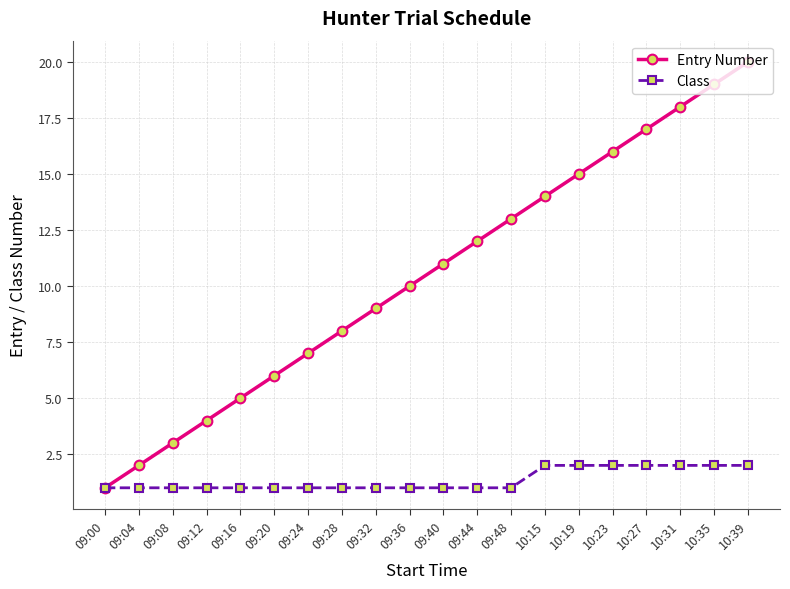

At which category is the sum across all series the highest?

10:39